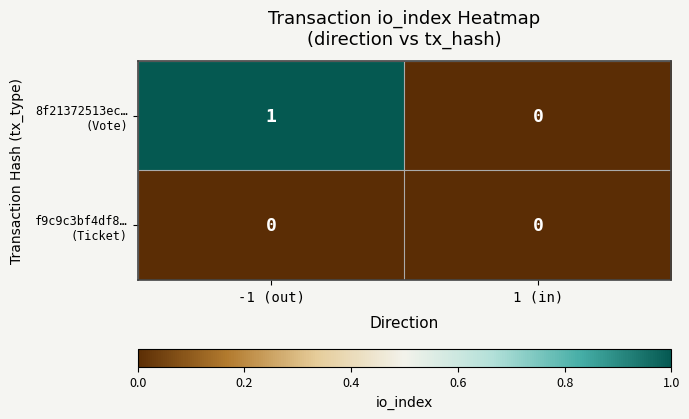

At which category does the chart reach its peak across all series?

-1 (out)